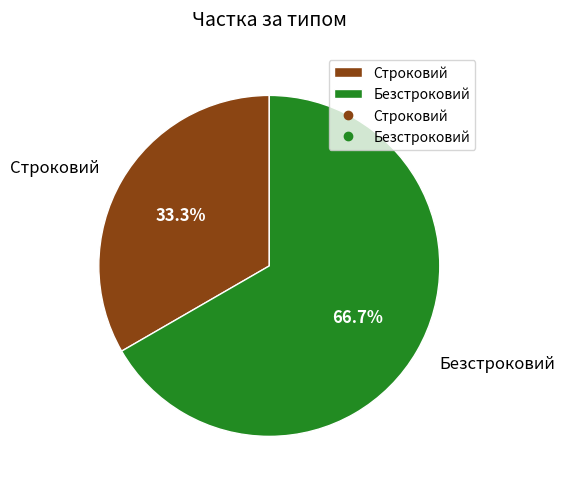

Rank the categories by value from highest to lowest.

Безстроковий, Строковий